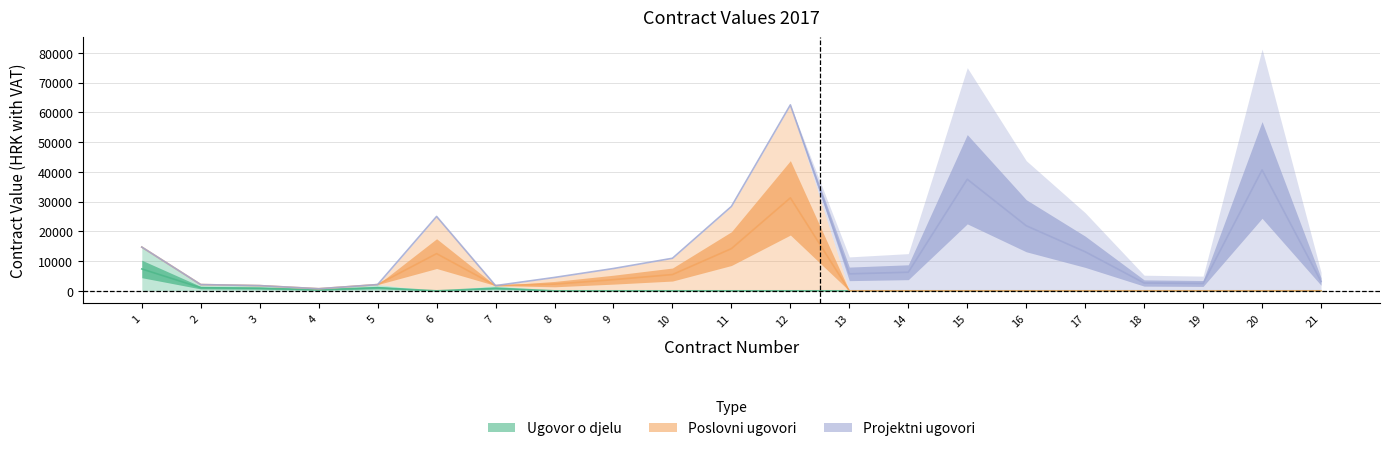

At which category does Poslovni ugovori reach its first local peak?

6